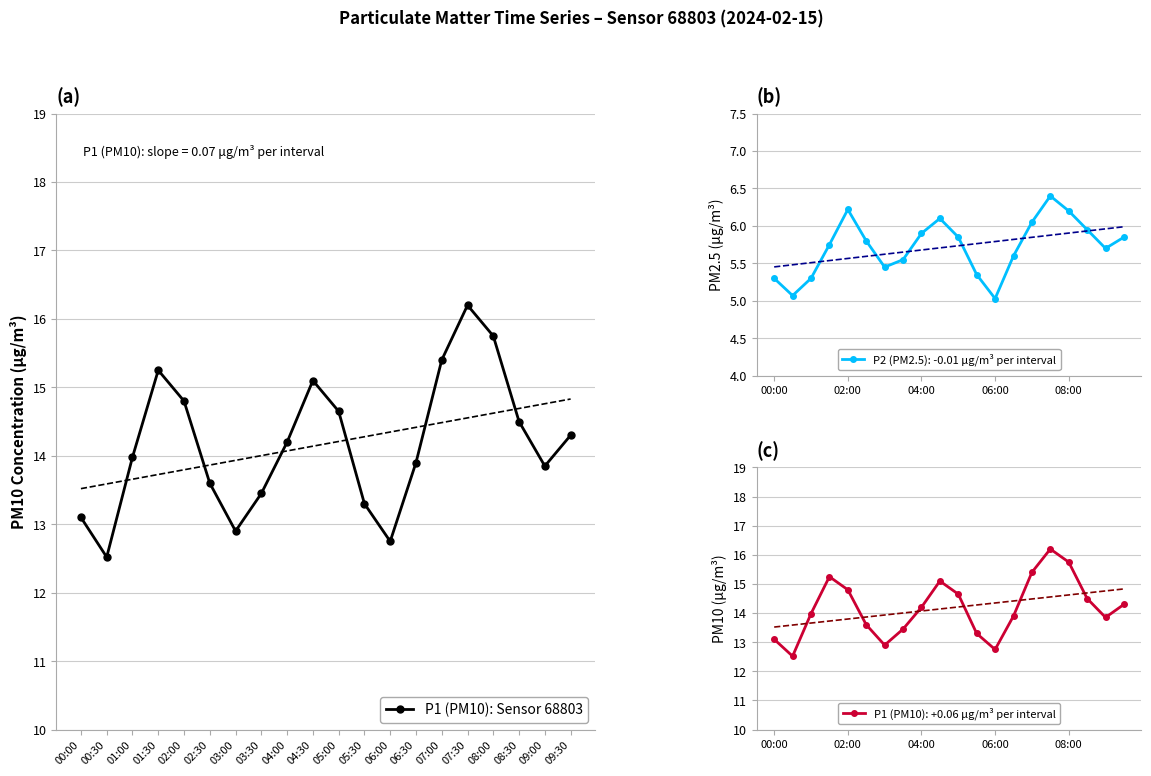

Approximately how many times larger is the value at 09:30 compared to 08:30?

1.0